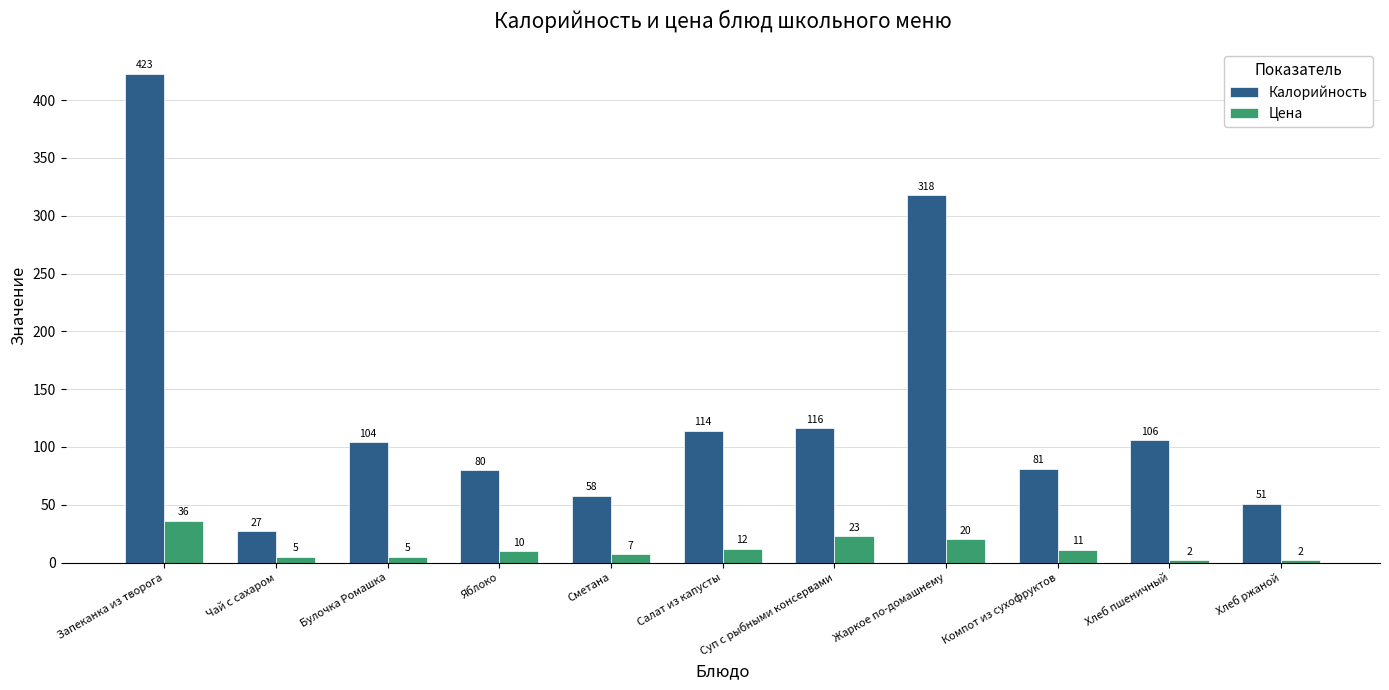

Rank the categories by Калорийность value from lowest to highest.

Чай с сахаром, Хлеб ржаной, Сметана, Яблоко, Компот из сухофруктов, Булочка Ромашка, Хлеб пшеничный, Салат из капусты, Суп с рыбными консервами, Жаркое по-домашнему, Запеканка из творога